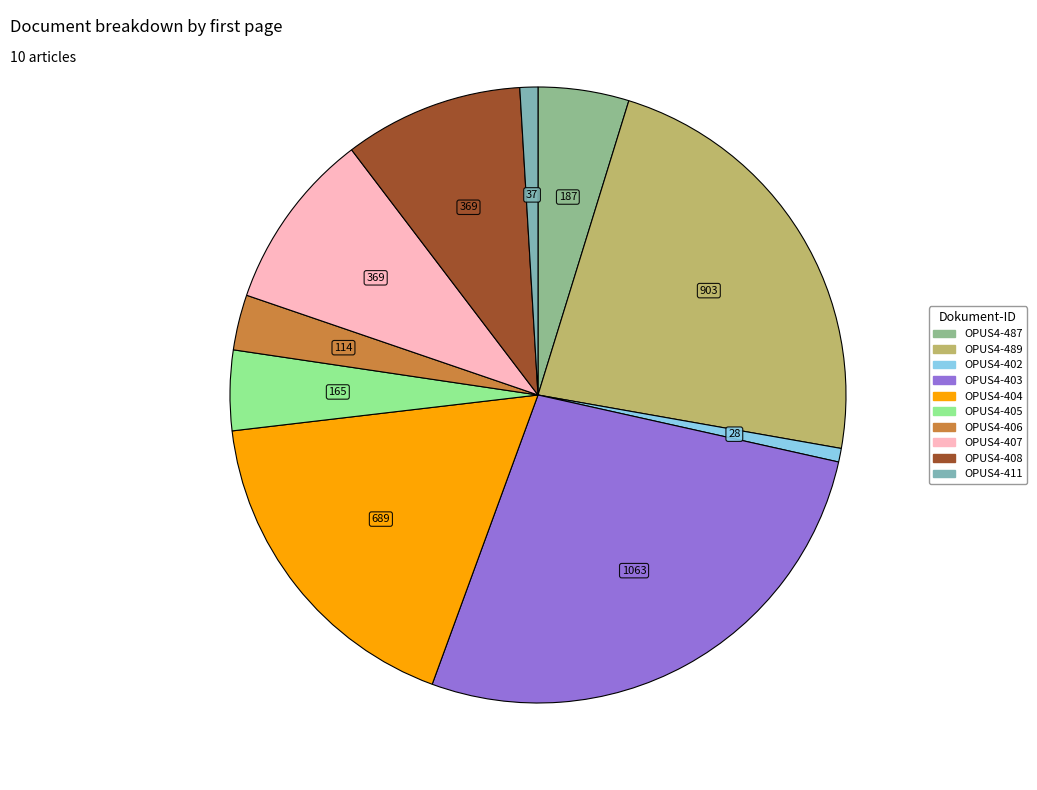

Combined, do OPUS4-407 and OPUS4-406 account for over 50%?

No